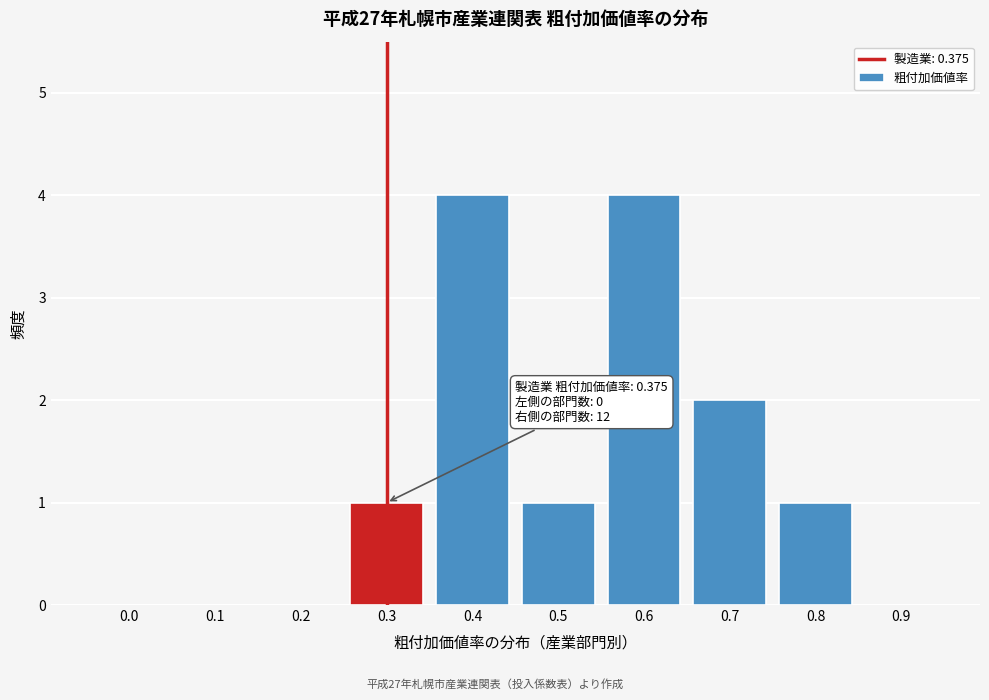

Reading left to right, what are all the values shown in this chart?

0.0=0	0.1=0	0.2=0	0.3=1	0.4=4	0.5=1	0.6=4	0.7=2	0.8=1	0.9=0